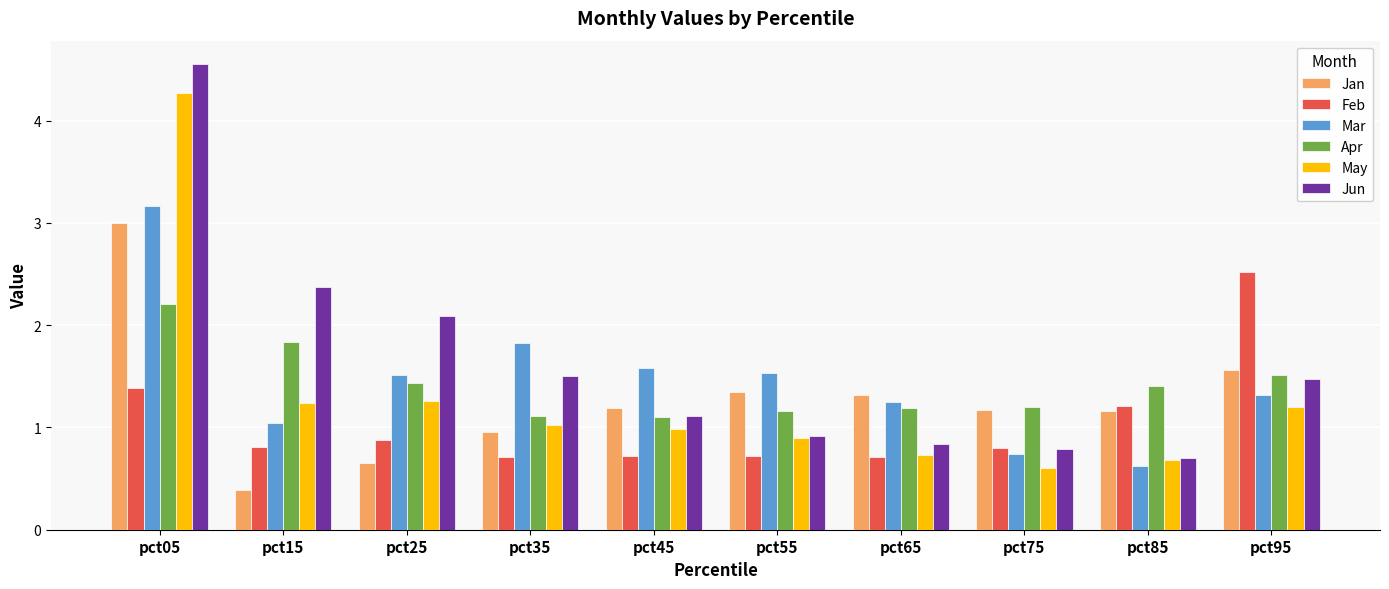

At which category does the chart reach its minimum across all series?

pct15